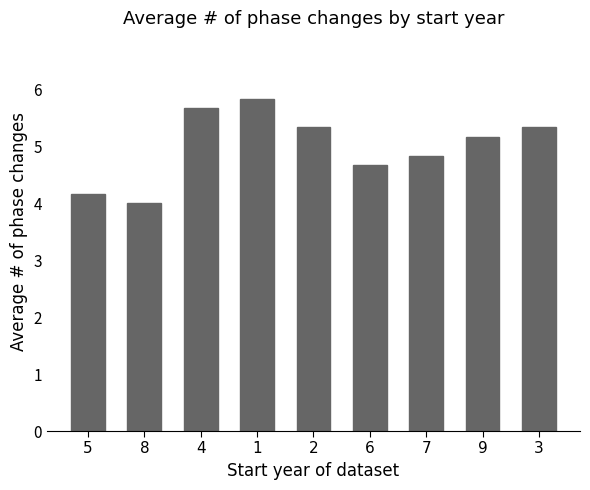

What is the label of the 4th bar from the right?

6